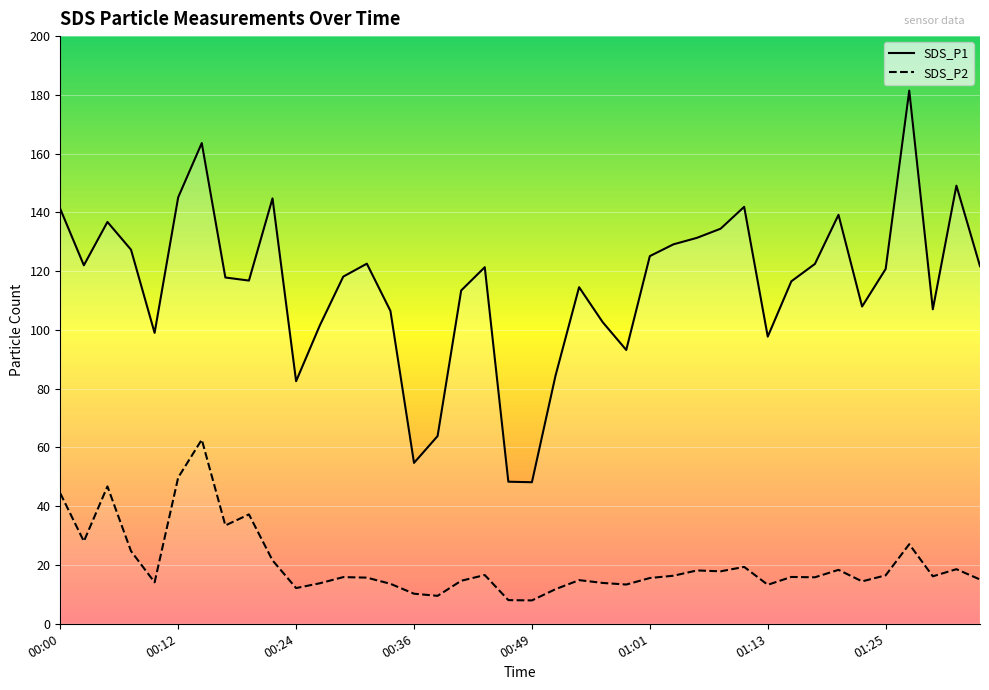

Rank the series at 00:41 from highest to lowest value.

SDS_P1, SDS_P2